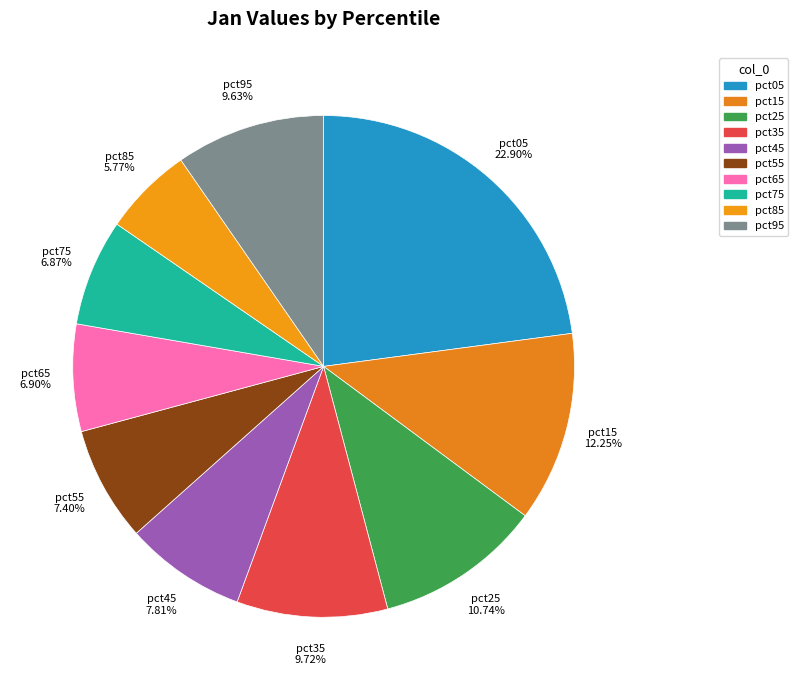

To the nearest percent, what portion does pct75 represent?

7%